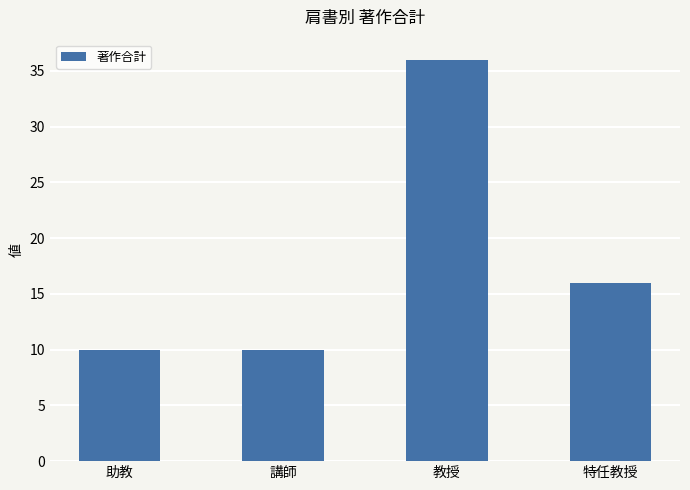

The chart shows a value of 64 at 教授. True or false?

False